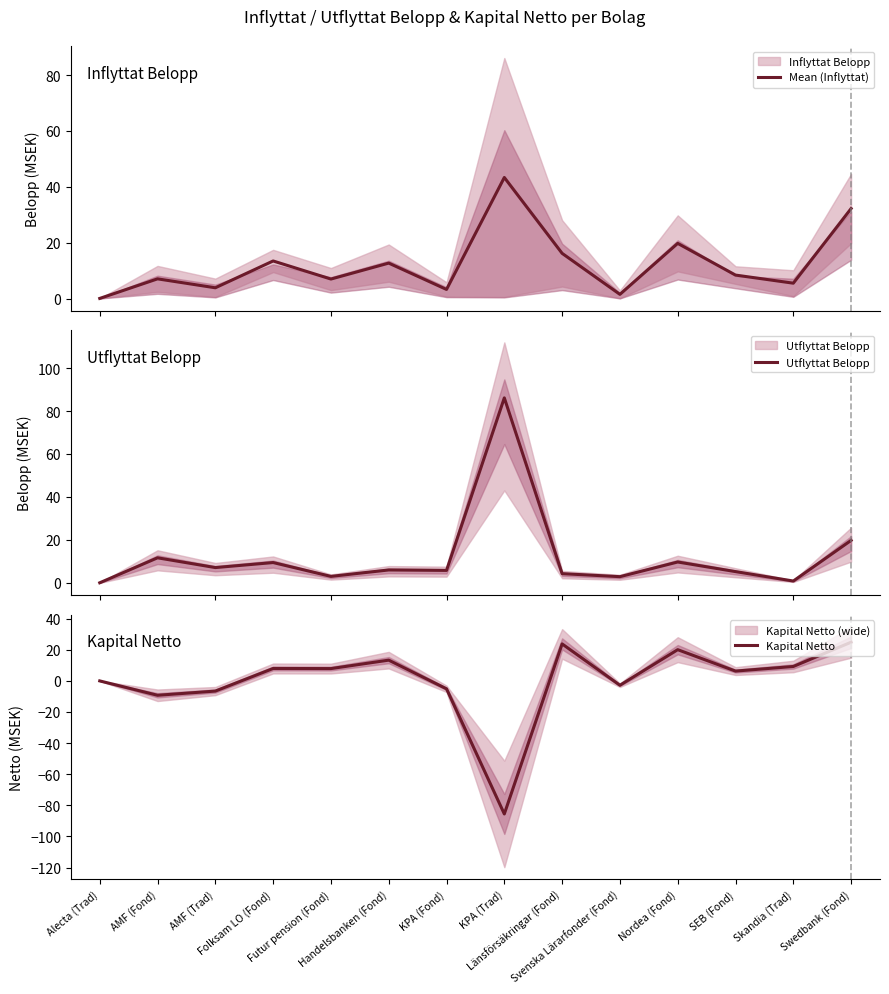

What is the minimum value shown in the chart?

-85.6